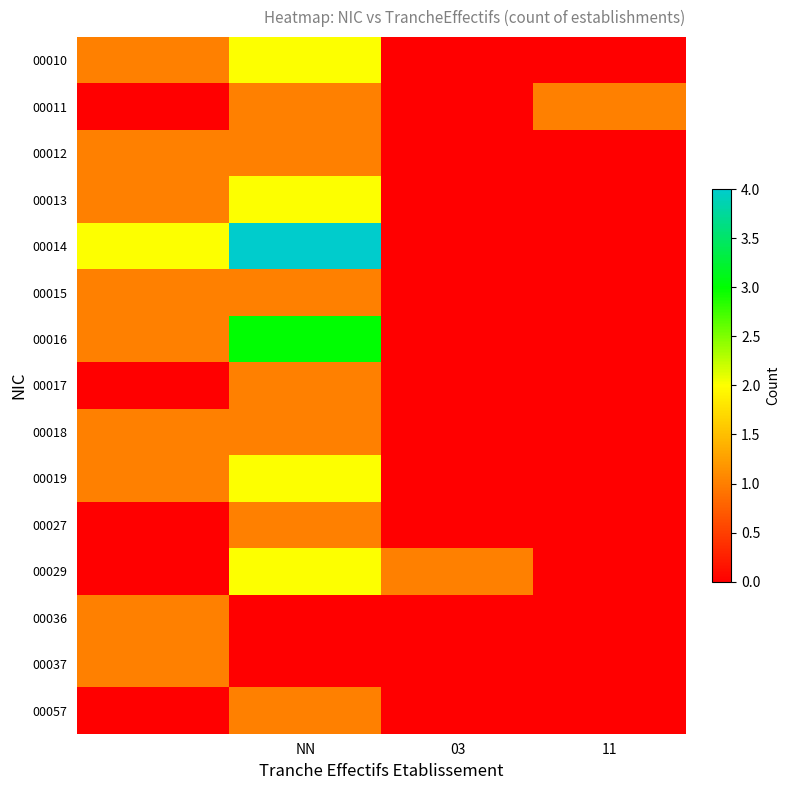

What is the maximum value shown in the chart?

4